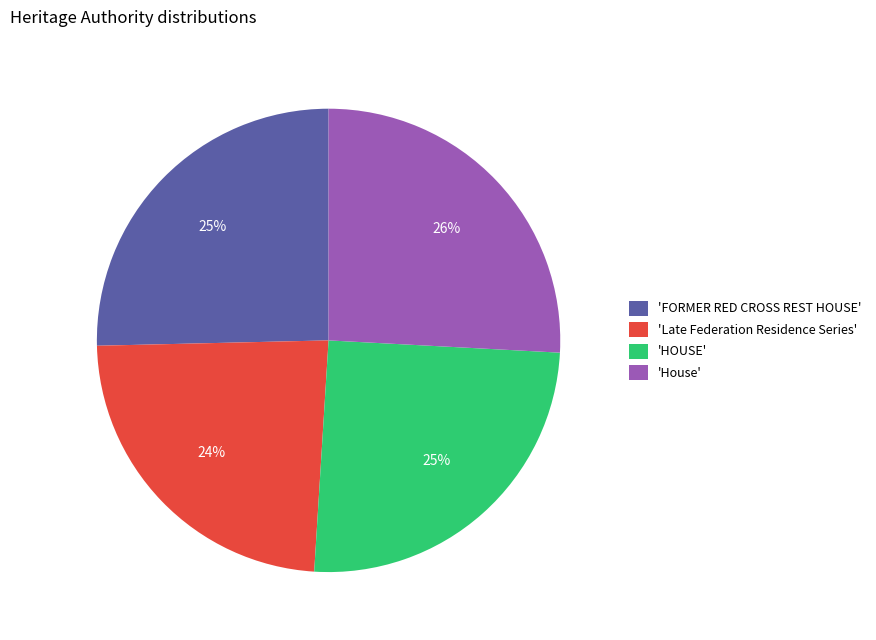

To the nearest percent, what percentage of the pie is 'Late Federation Residence Series'?

24%